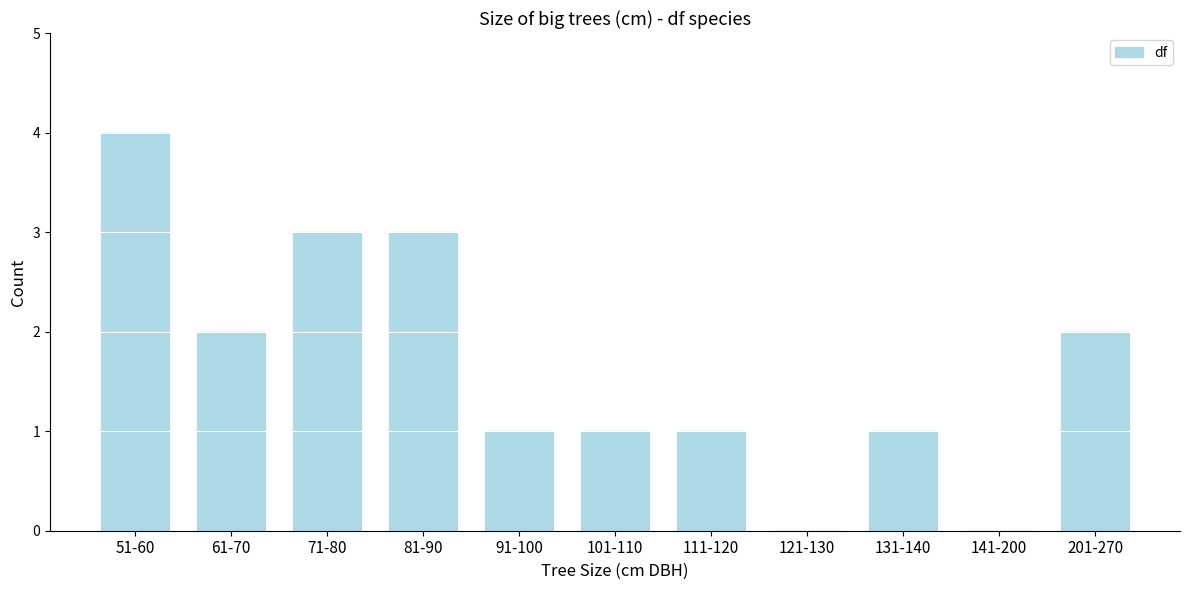

Reading left to right, extract all data points from this chart.

51-60=4	61-70=2	71-80=3	81-90=3	91-100=1	101-110=1	111-120=1	121-130=0	131-140=1	141-200=0	201-270=2